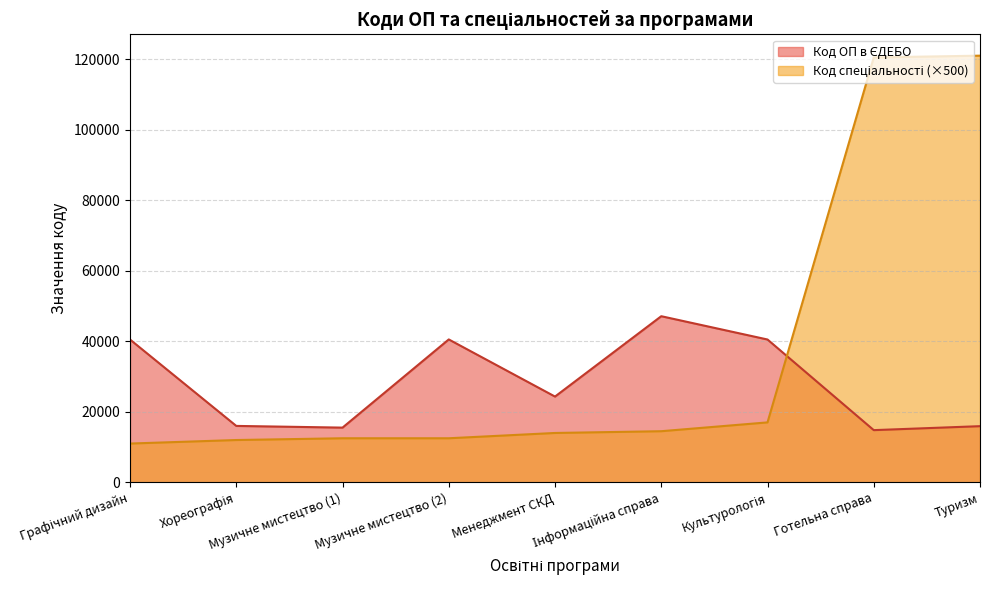

Which series has the largest total across all categories?

Код спеціальності